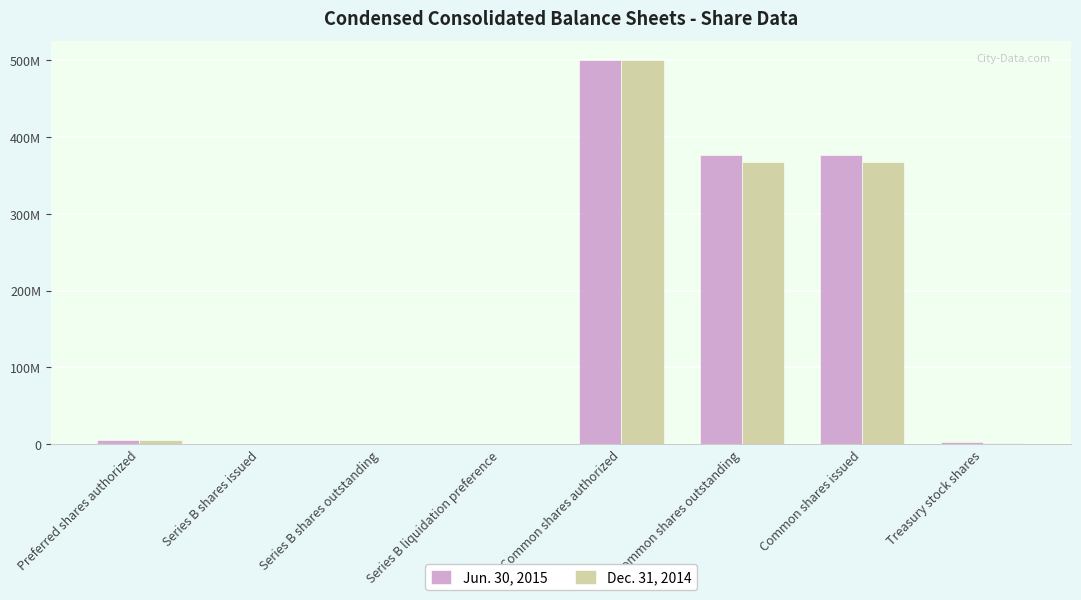

What is the label of the 2nd bar from the left?

Series B shares issued